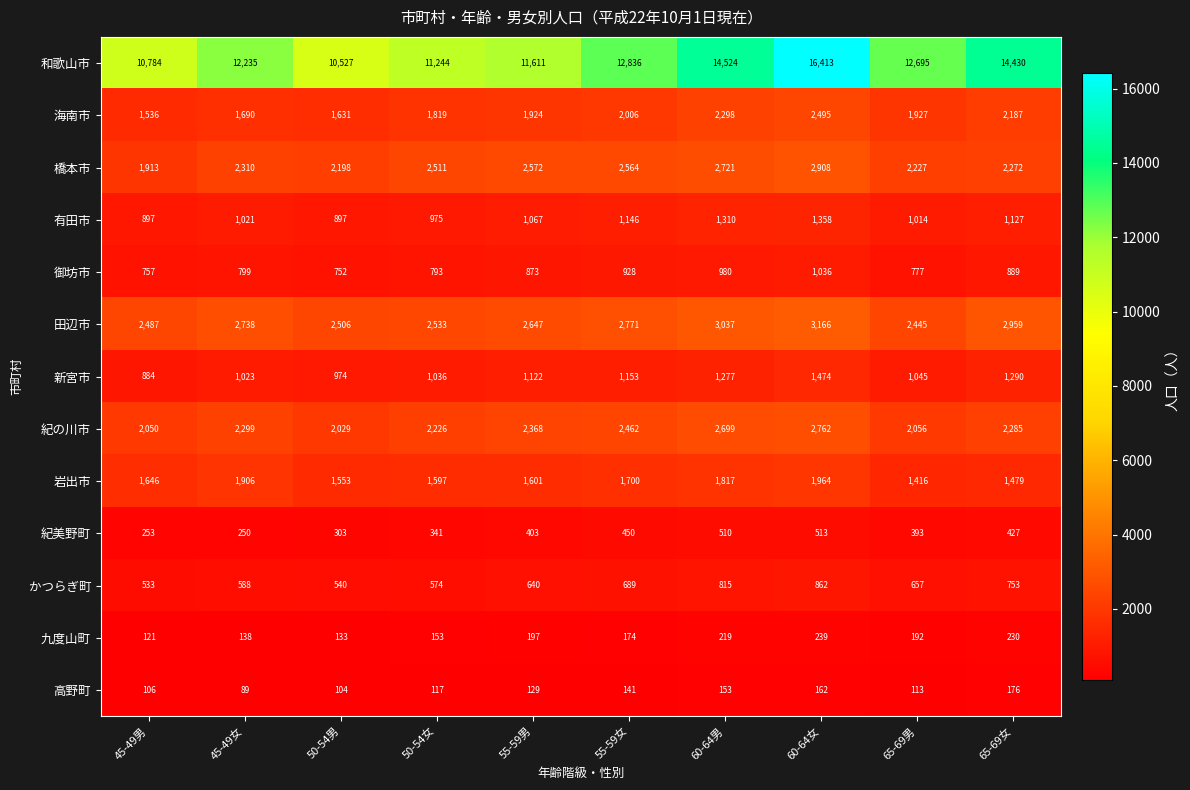

What is the maximum value shown in the chart?

16413